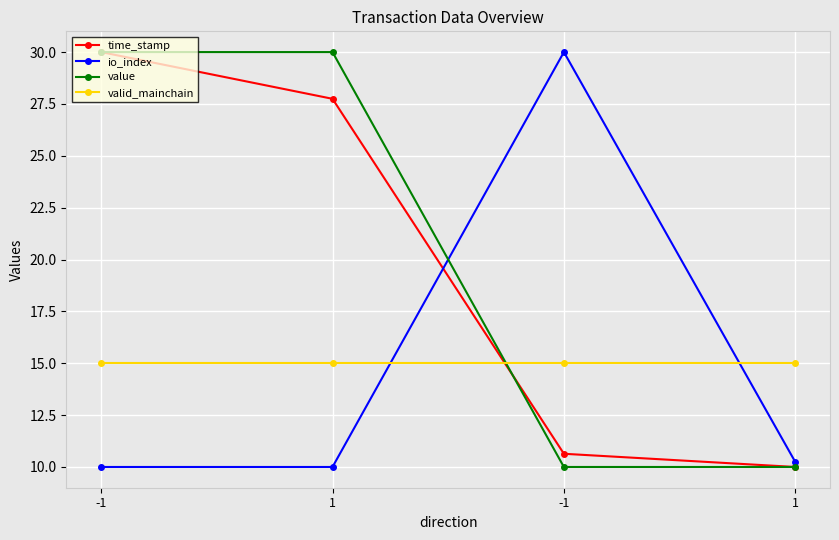

Which category has the lowest value in the value series?

-1